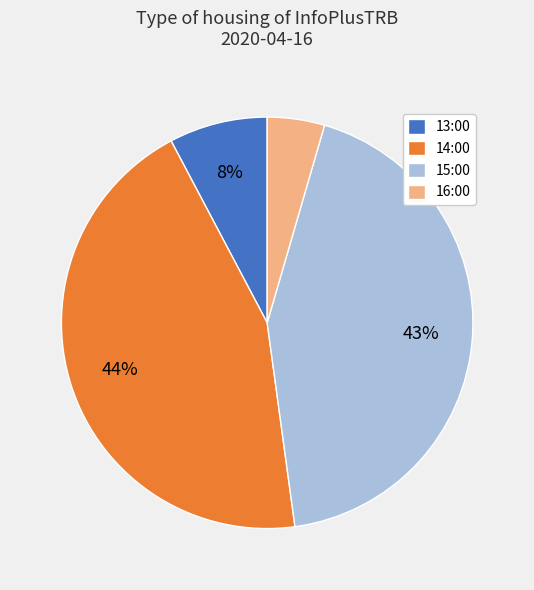

Which category has the smallest portion of the pie?

16:00